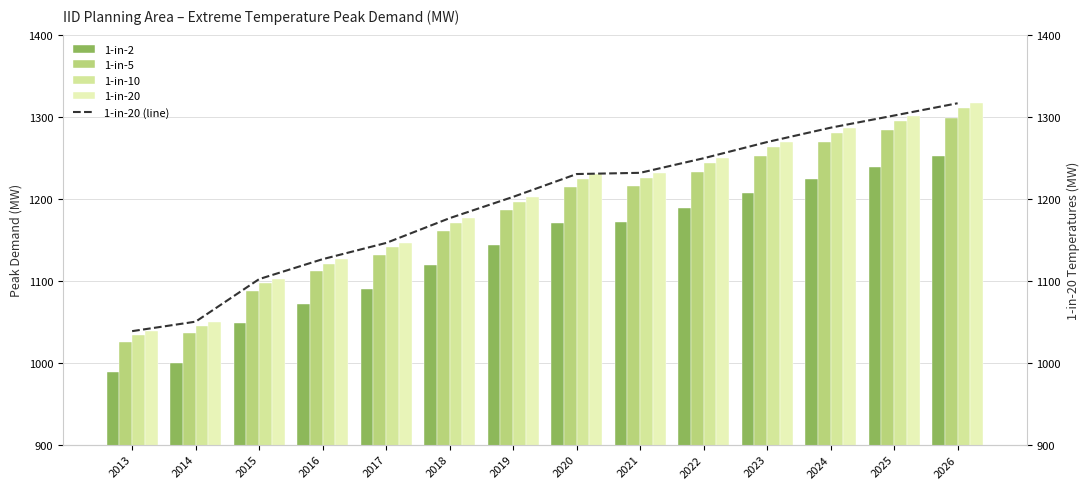

True or false: 1-in-20 (line) has a value of 1690.0 at 2016.

False